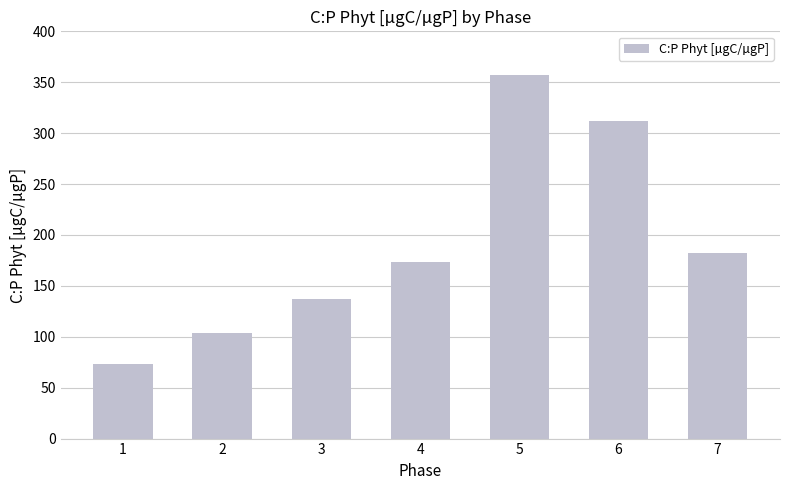

How many values are below 173?

3